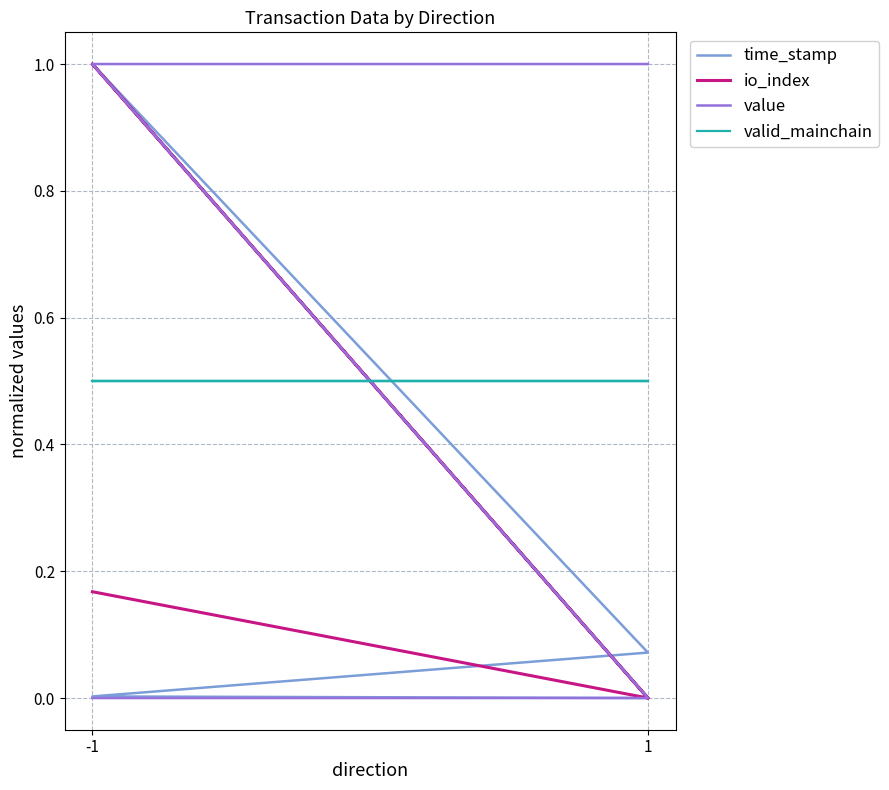

The valid_mainchain series shows 0.2 at -1. True or false?

False